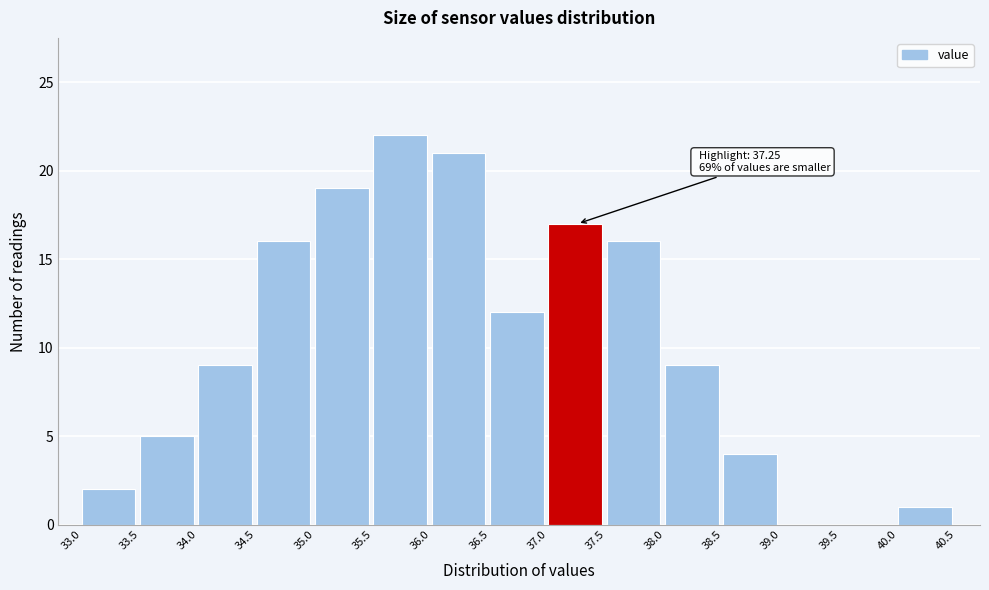

Over which range of the x-axis is the bar tallest?

35.5 to 36.0